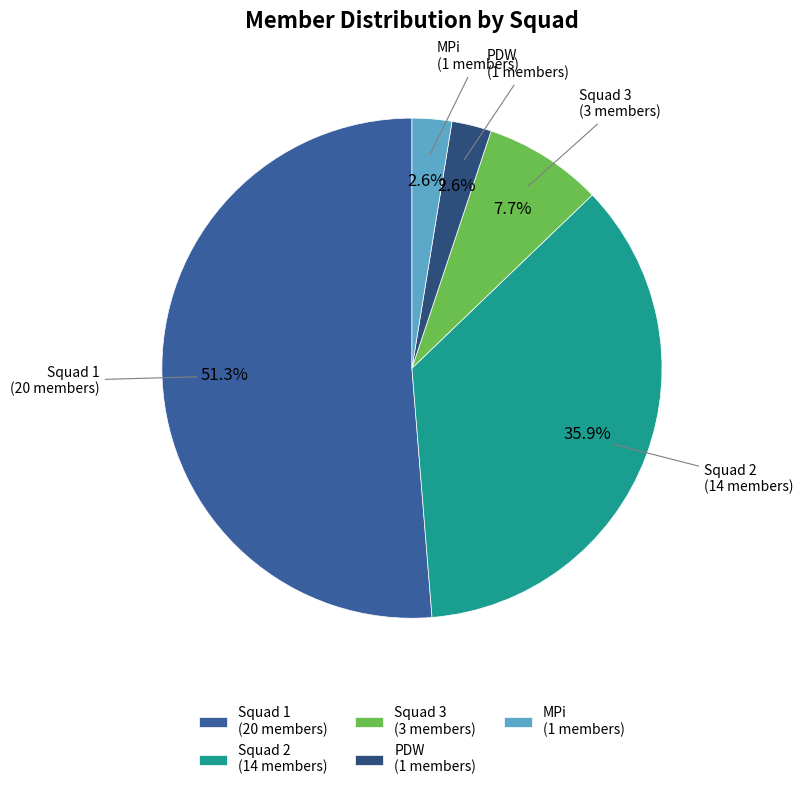

The Squad 2 slice represents 24% of the pie. True or false?

False